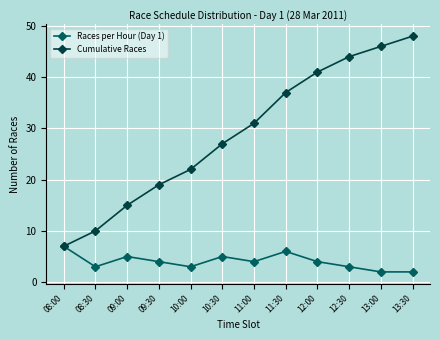

How many data points in Cumulative Races are less than 31?

6